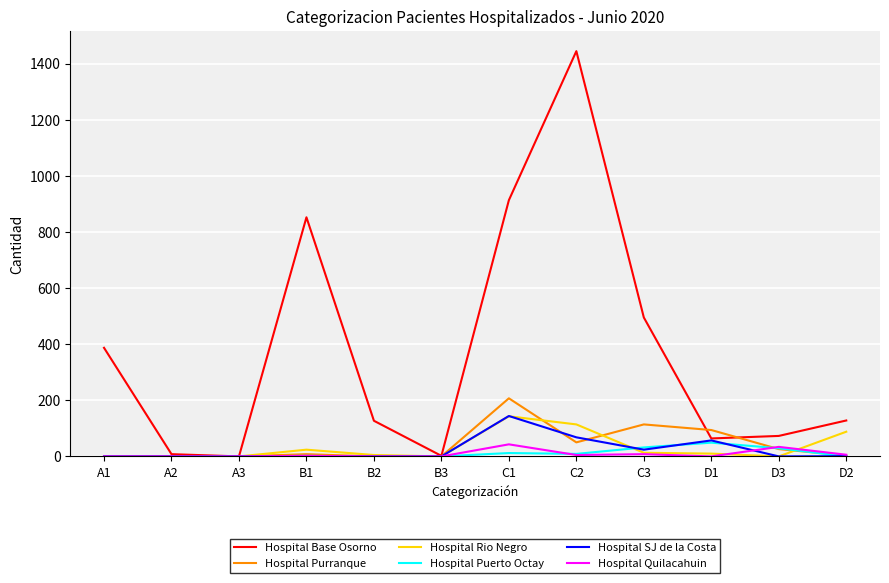

What is the greatest value displayed?

1444